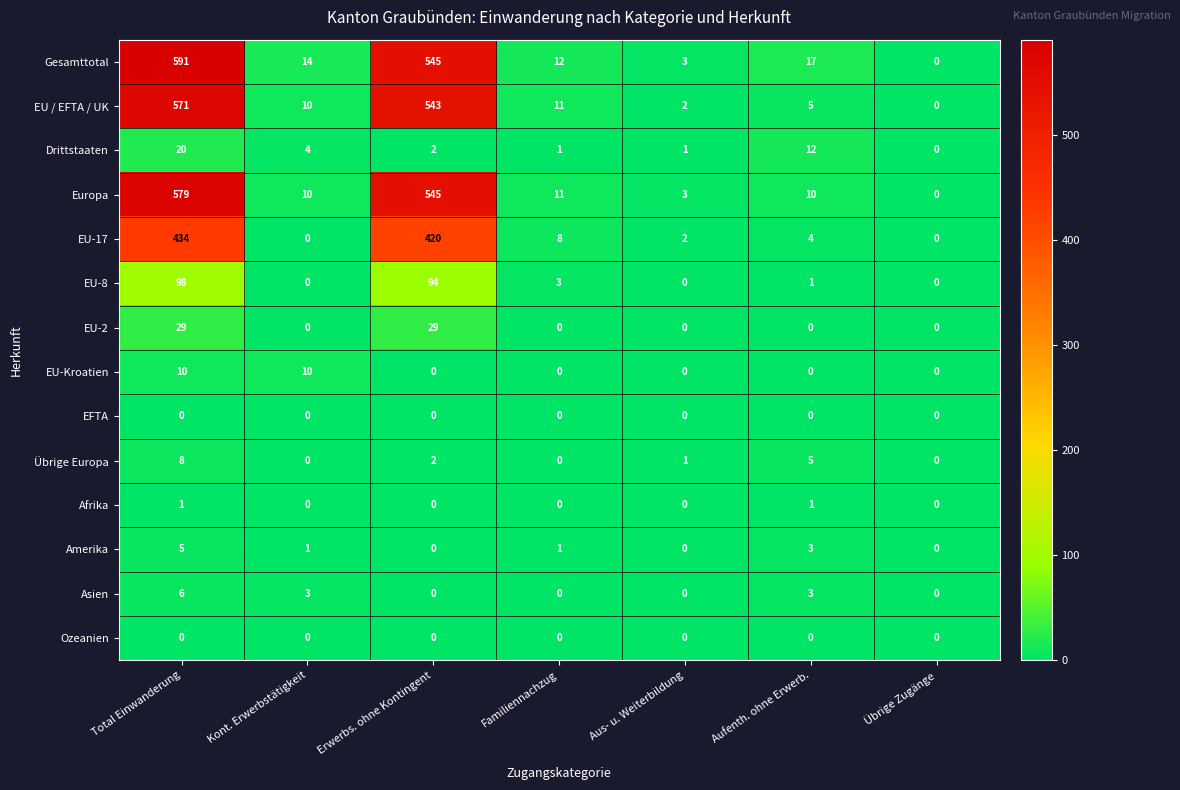

Rank the categories by EU / EFTA / UK value from highest to lowest.

Total Einwanderung, Erwerbs. ohne Kontingent, Familiennachzug, Kont. Erwerbstätigkeit, Aufenth. ohne Erwerb., Aus- u. Weiterbildung, Übrige Zugänge